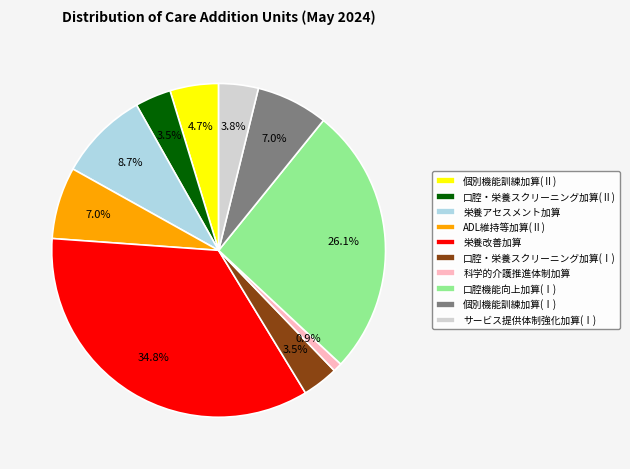

What percentage is NOT represented by サービス提供体制強化加算(Ⅰ)?

96.2%